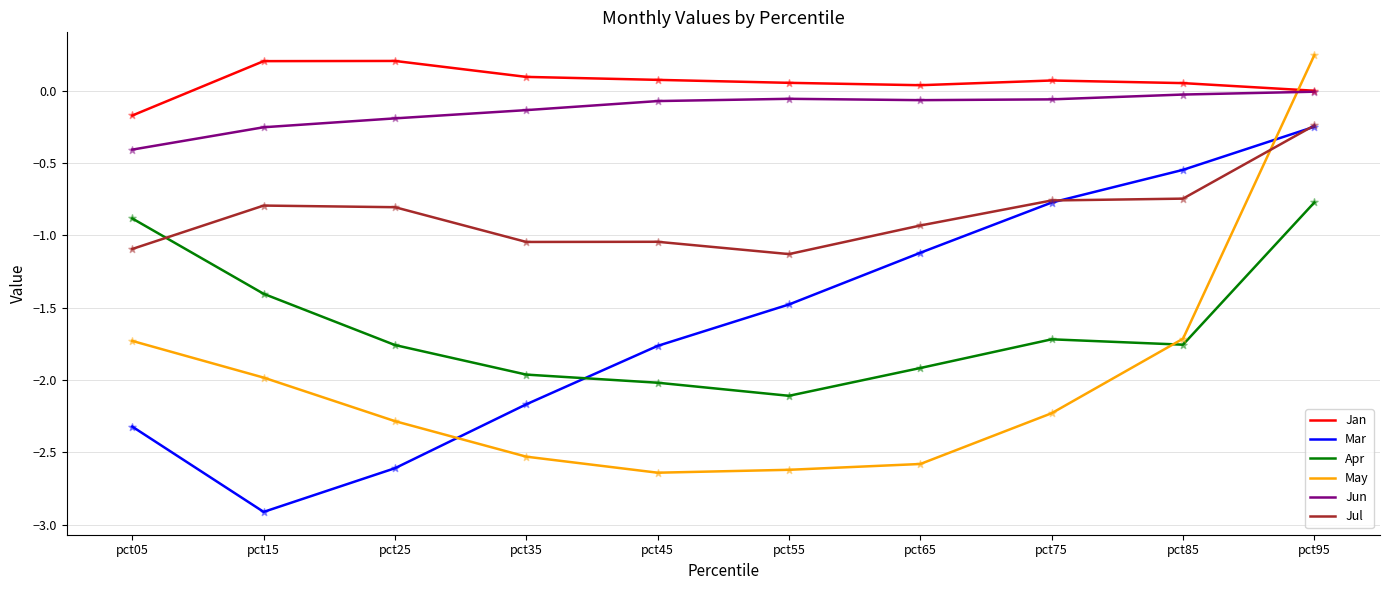

What are all the series names shown in the legend?

Jan, Mar, Apr, May, Jun, Jul